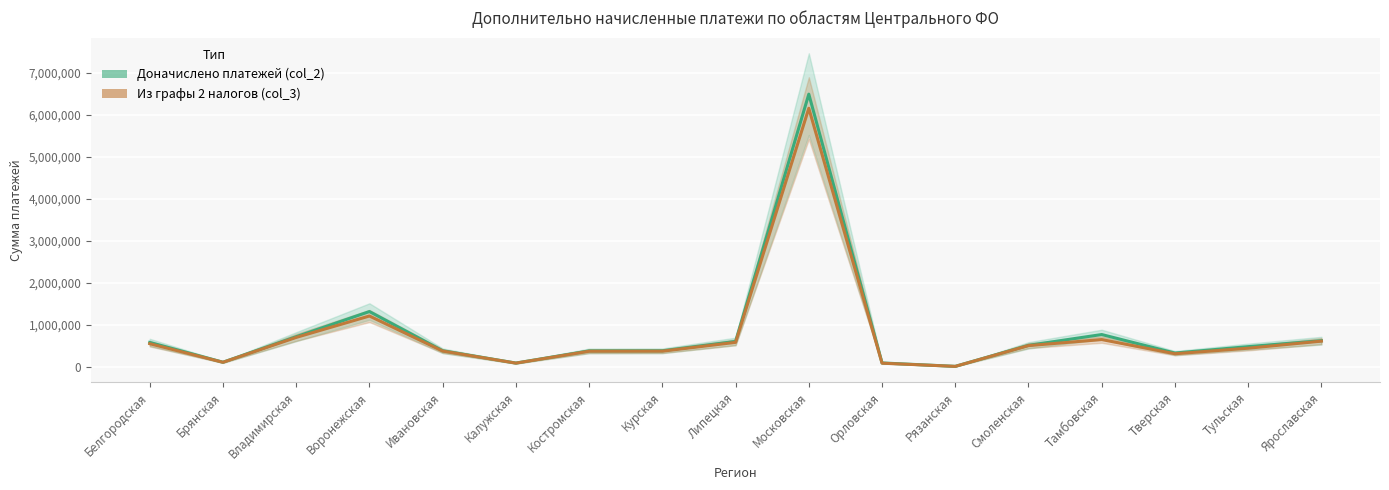

At which category does the chart reach its minimum across all series?

Рязанская